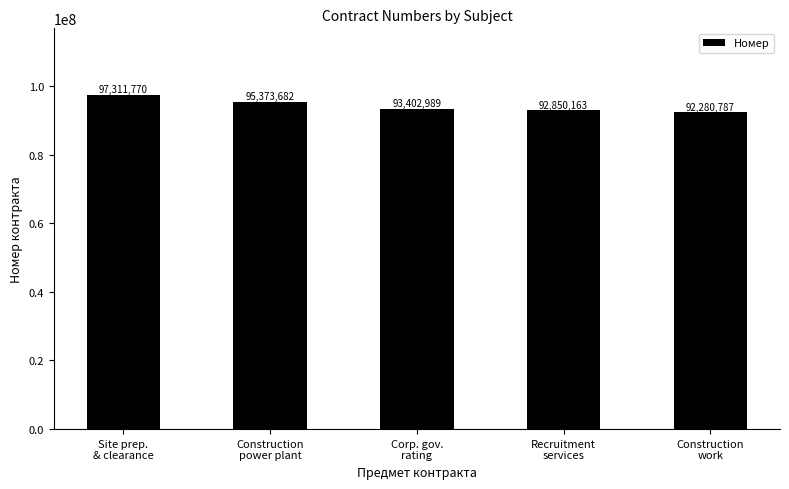

What is the difference between the maximum and minimum values?

5030983